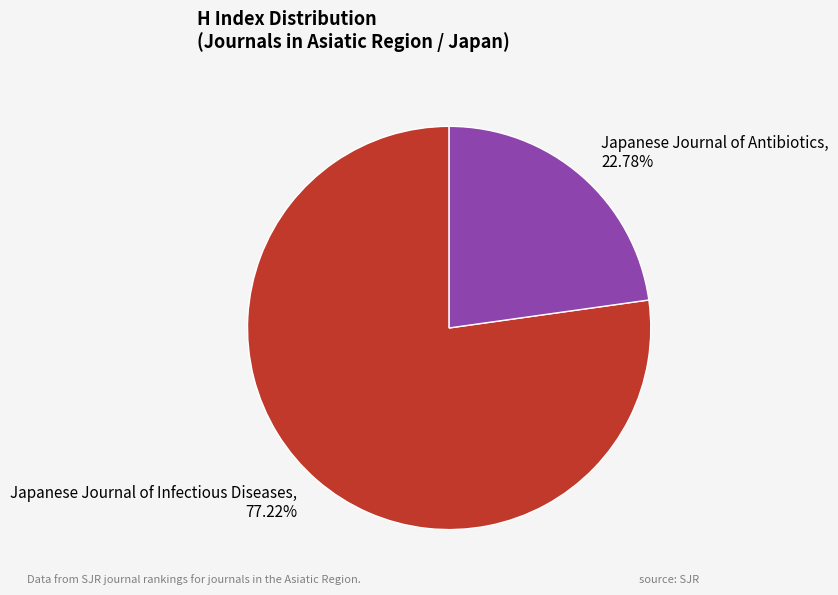

What is the ratio of the value at Japanese Journal of Antibiotics to the value at Japanese Journal of Infectious Diseases?

0.3